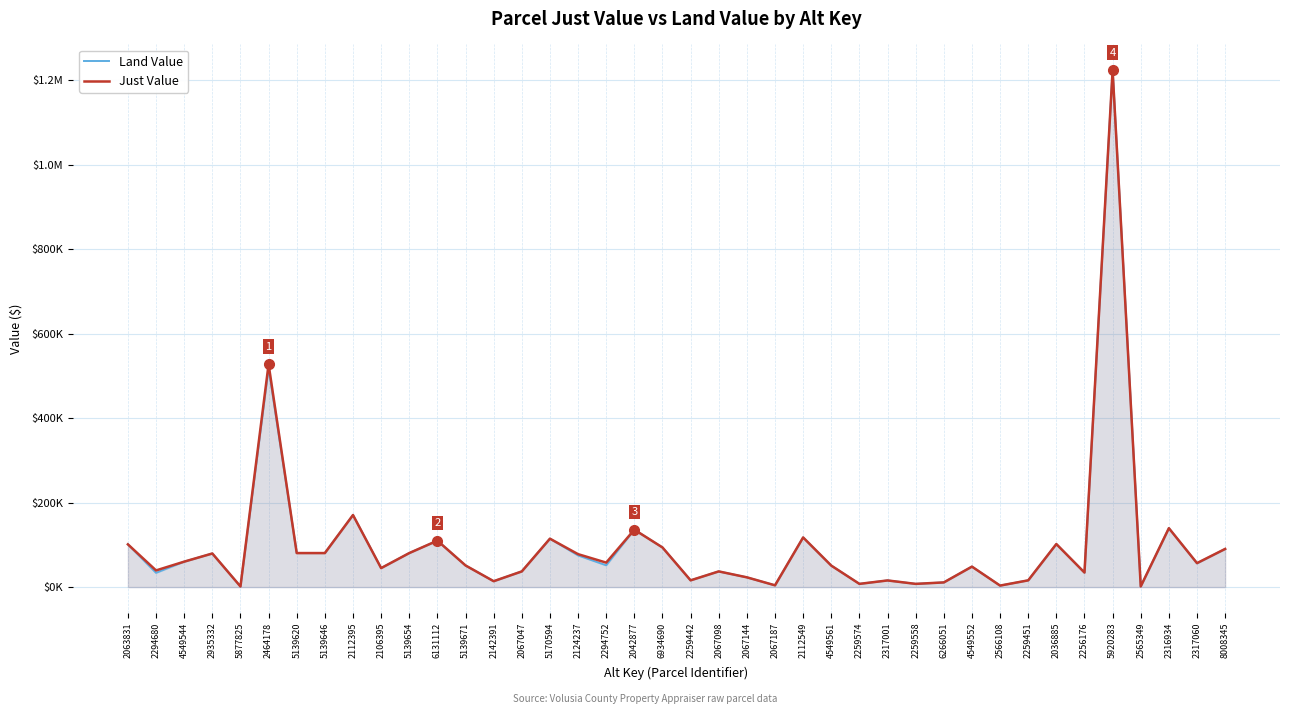

True or false: Just Value and Land Value intersect in this chart.

False